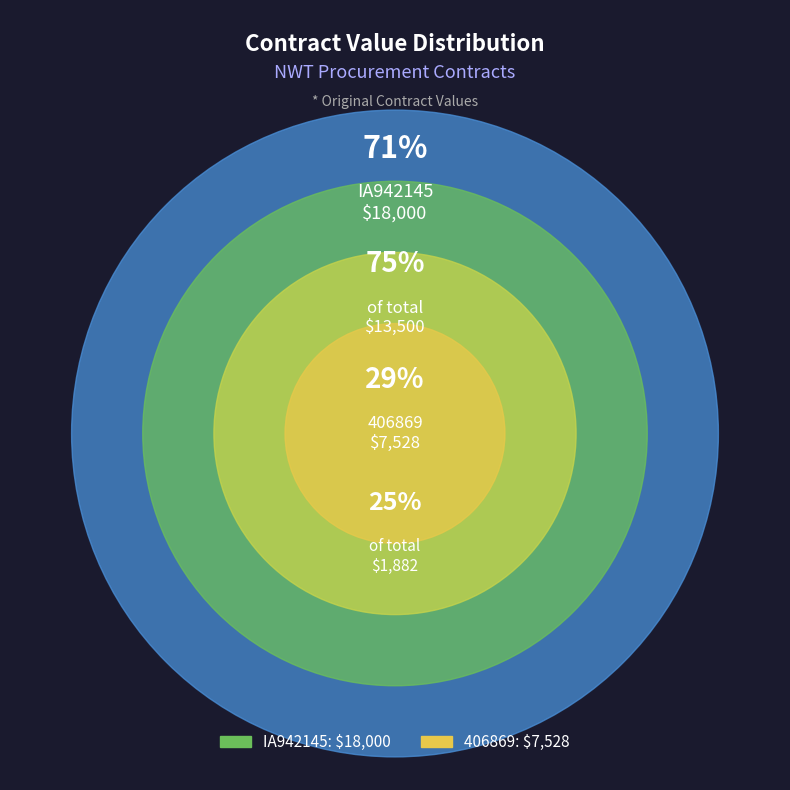

Which slice represents more than half of the pie?

IA942145